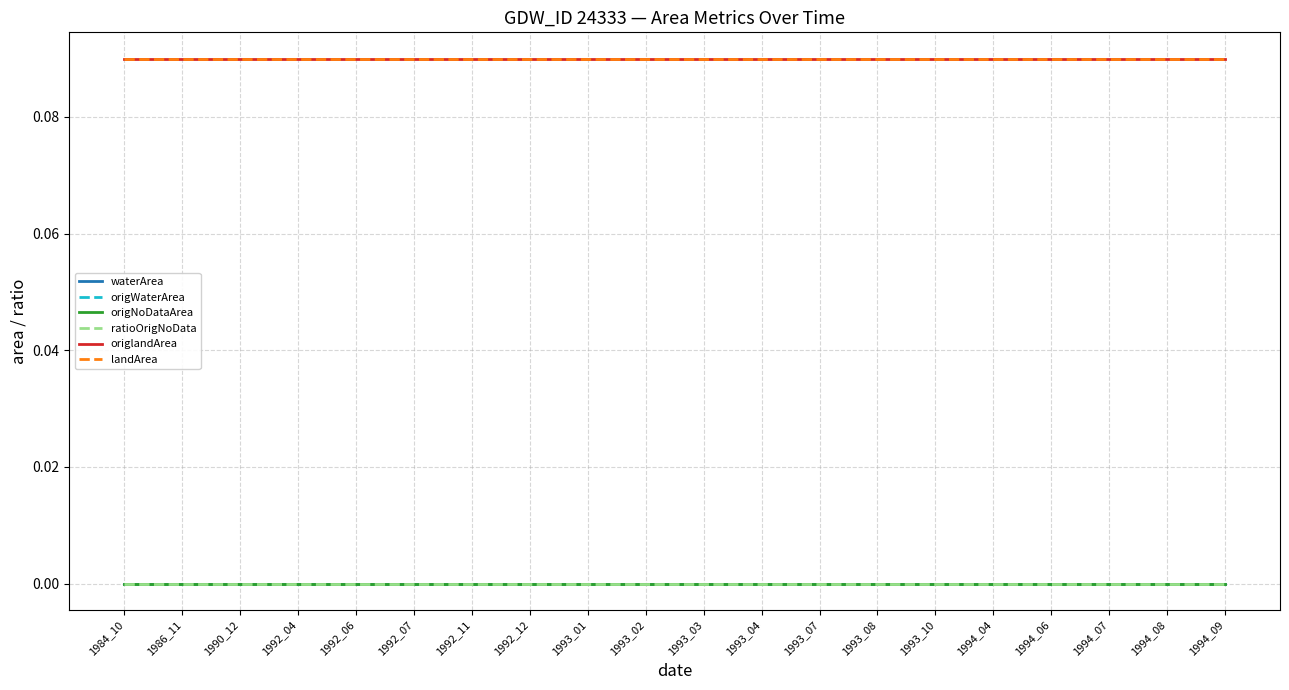

Rank the categories by origNoDataArea value from highest to lowest.

1984_10, 1986_11, 1990_12, 1992_04, 1992_06, 1992_07, 1992_11, 1992_12, 1993_01, 1993_02, 1993_03, 1993_04, 1993_07, 1993_08, 1993_10, 1994_04, 1994_06, 1994_07, 1994_08, 1994_09